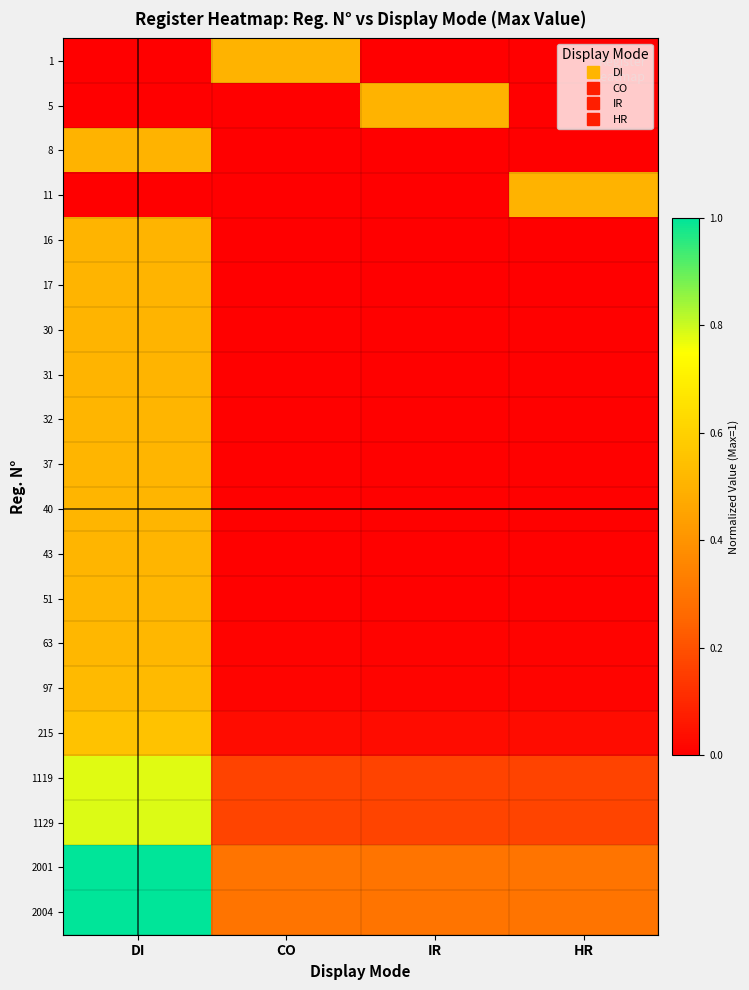

At which category does the chart reach its peak across all series?

DI